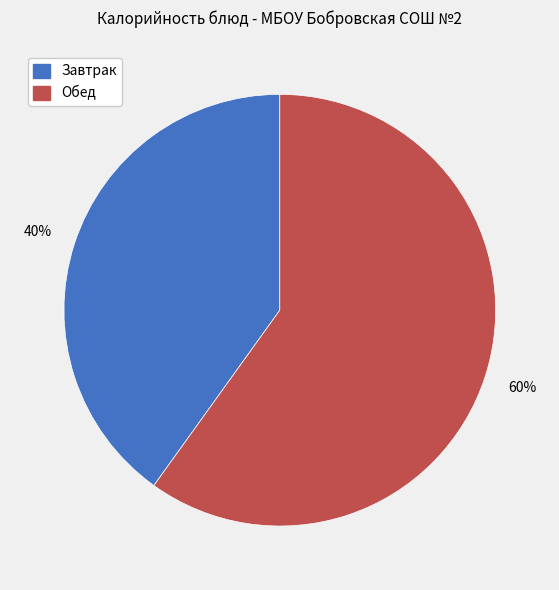

To the nearest percent, what is the difference between the largest and smallest slice percentages?

20%